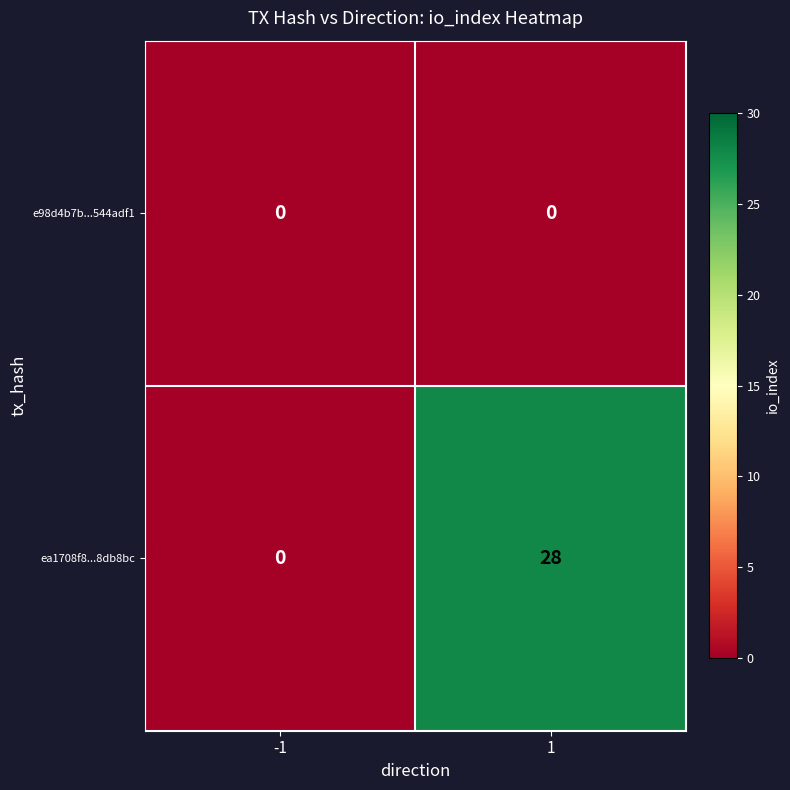

Reading left to right, extract all data points from this chart.

e98d4b7b...544adf1: 0	0
ea1708f8...8db8bc: 0	28